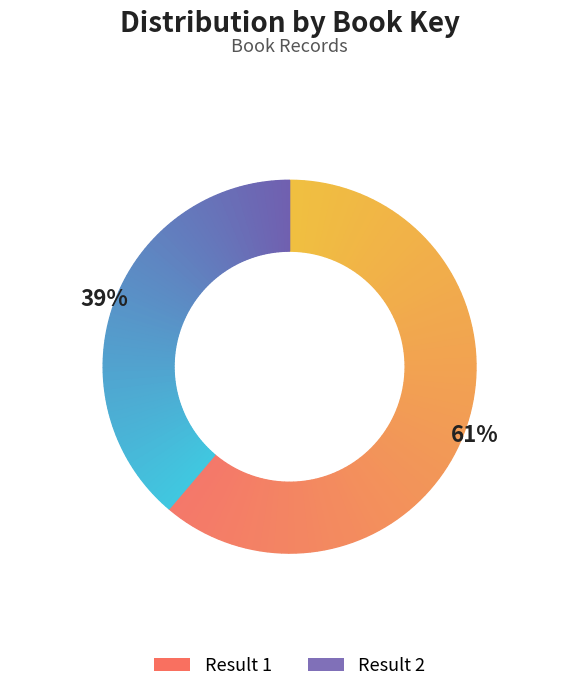

How many slices are in this pie chart?

2